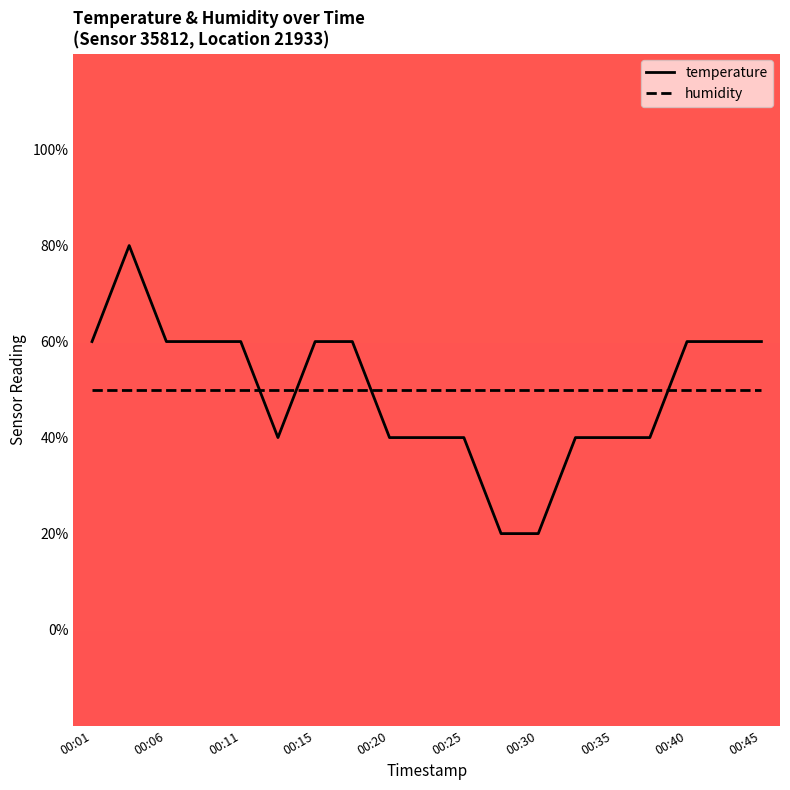

What are all the series names shown in the legend?

temperature, humidity